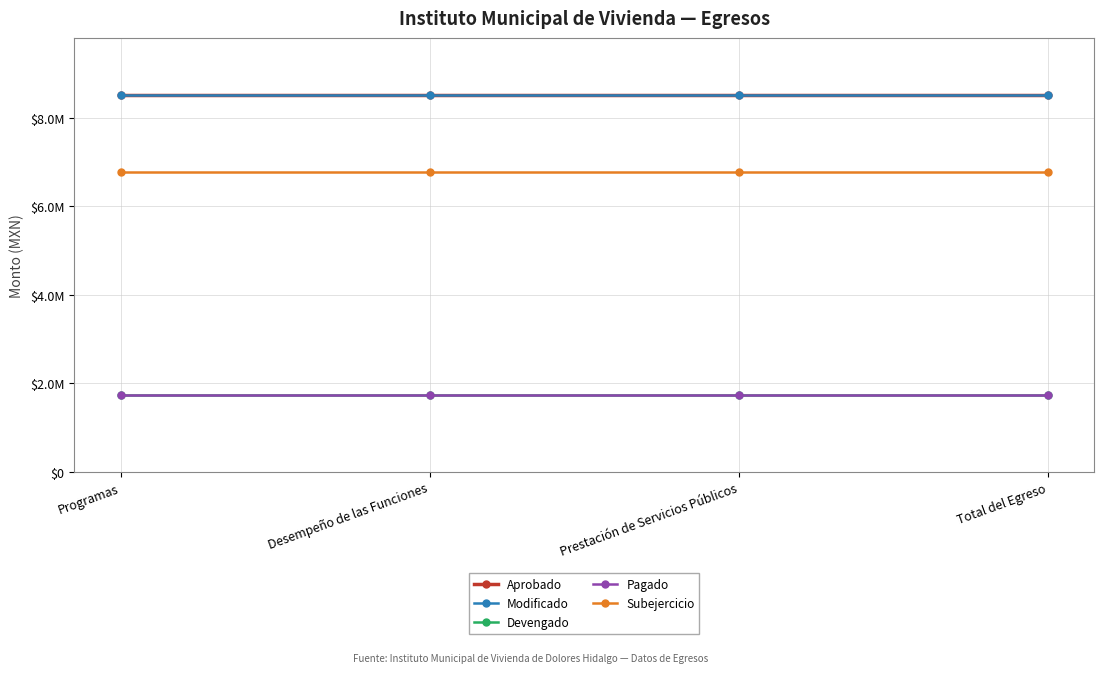

What is the spread (max minus min) of values at Desempeño de las Funciones?

6779033.2